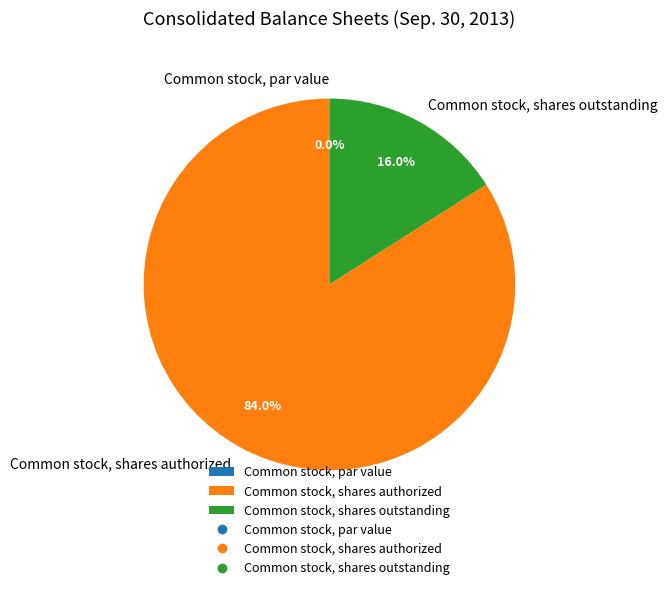

What is the change in value from Common stock, par value to Common stock, shares authorized?

+750000000.0